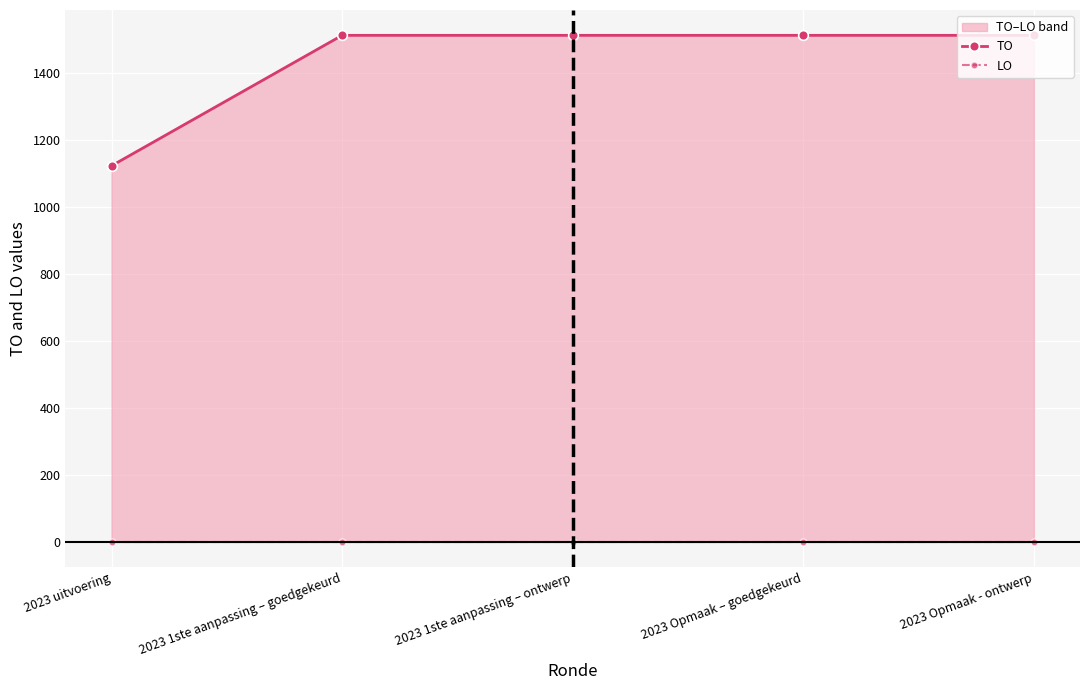

Reading left to right, transcribe all the data shown in this chart.

TO: 2023 uitvoering=1122	2023 1ste aanpassing – goedgekeurd=1511	2023 1ste aanpassing – ontwerp=1511	2023 Opmaak – goedgekeurd=1511	2023 Opmaak - ontwerp=1511
LO: 2023 uitvoering=0	2023 1ste aanpassing – goedgekeurd=0	2023 1ste aanpassing – ontwerp=0	2023 Opmaak – goedgekeurd=0	2023 Opmaak - ontwerp=0